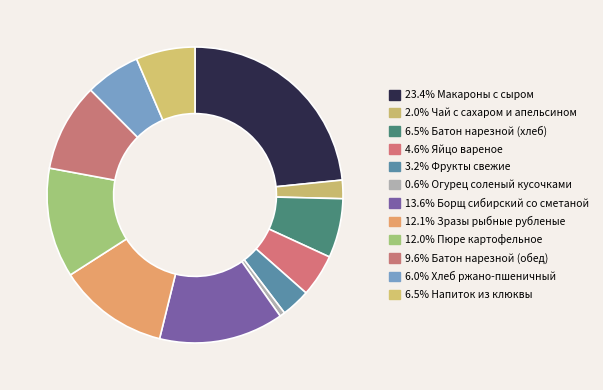

Is there any slice that represents more than half of the pie?

No